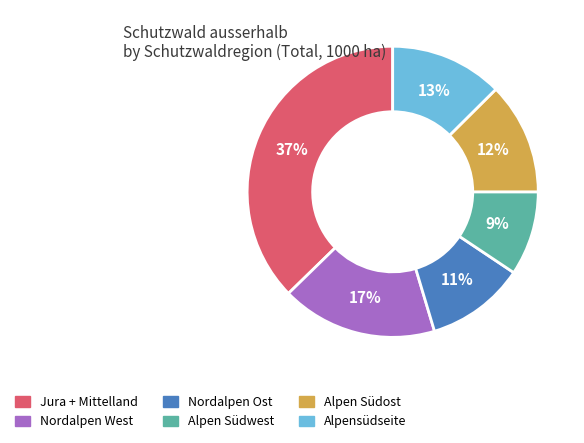

Is the sum of Alpensüdseite and Nordalpen West greater than half?

No